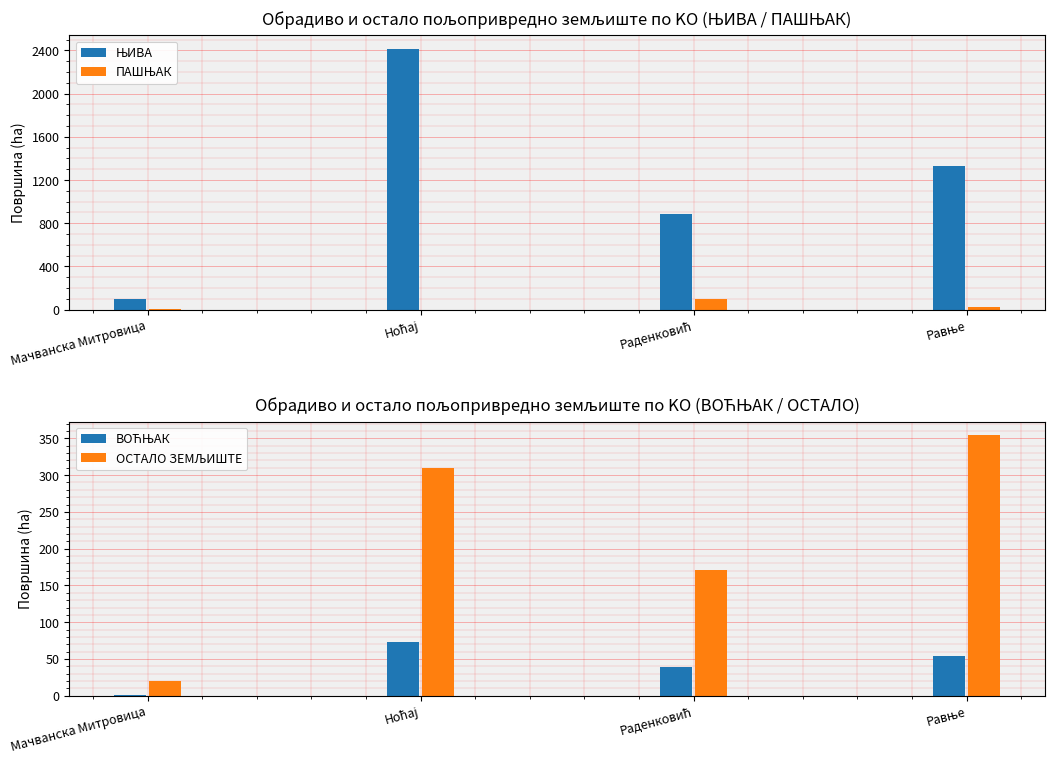

Reading left to right, list all the values displayed in this chart.

ЊИВА: Мачванска Митровица=94.2	Ноћај=2417.8	Раденковић=888.0	Равње=1330.1
ПАШЊАК: Мачванска Митровица=2.0	Ноћај=0.0	Раденковић=100.1	Равње=25.8
ВОЋЊАК: Мачванска Митровица=1.3	Ноћај=72.5	Раденковић=38.5	Равње=53.9
ОСТАЛО ЗЕМЉИШТЕ: Мачванска Митровица=20.5	Ноћај=309.6	Раденковић=170.8	Равње=355.0